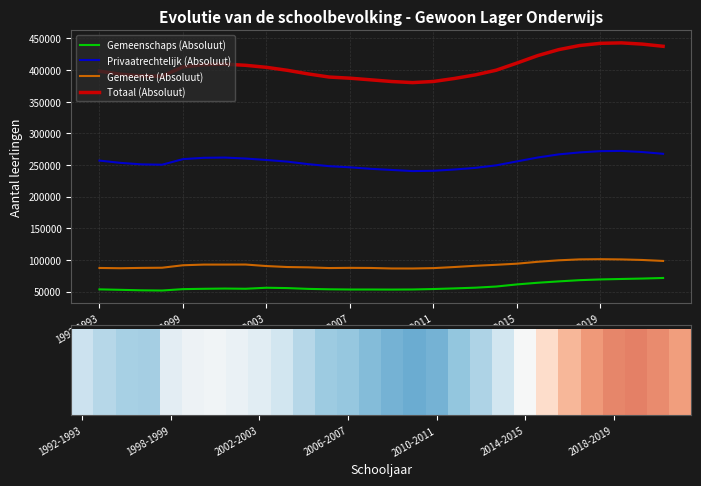

True or false: Gemeenschaps (Absoluut) and Privaatrechtelijk (Absoluut) intersect in this chart.

False